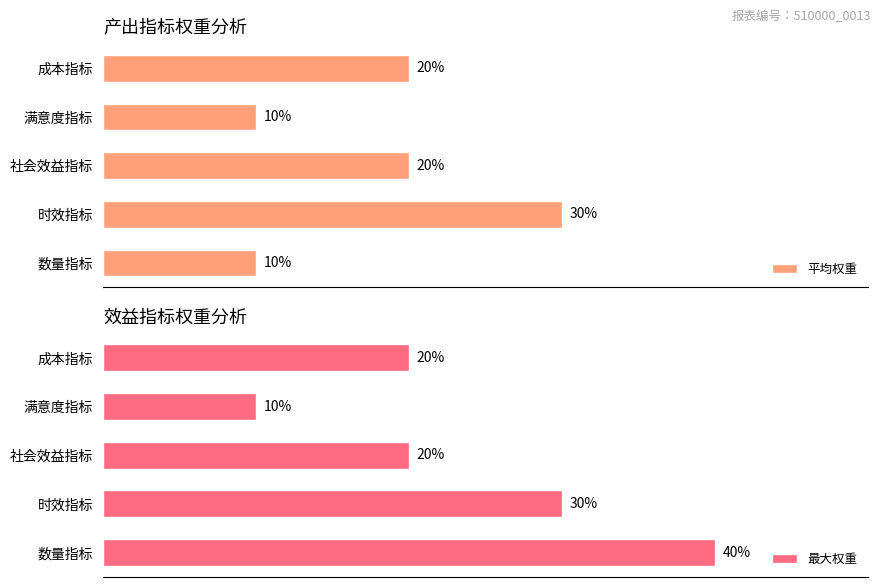

Rank the series by their maximum value, from lowest to highest.

平均权重, 最大权重